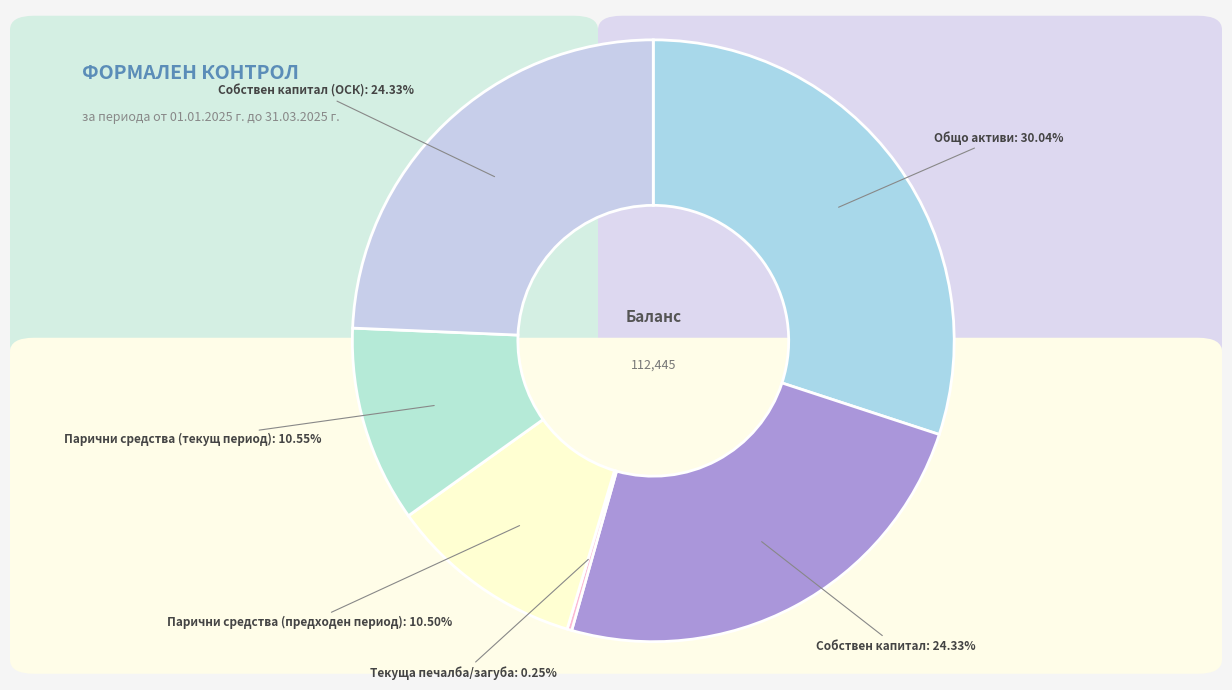

Combined, do Парични средства (текущ период) and Собствен капитал (ОСК) account for over 50%?

No